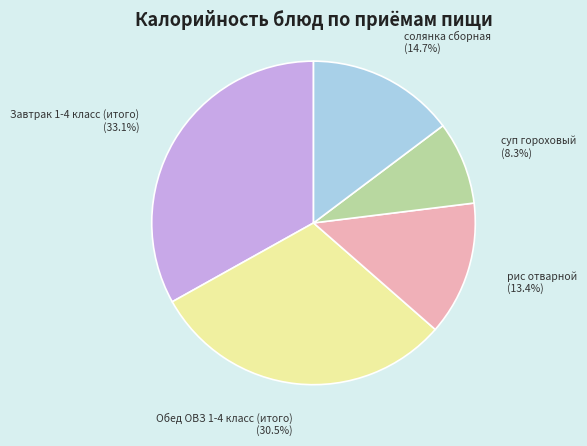

What is the largest slice in the pie chart?

Завтрак 1-4 класс (итого)